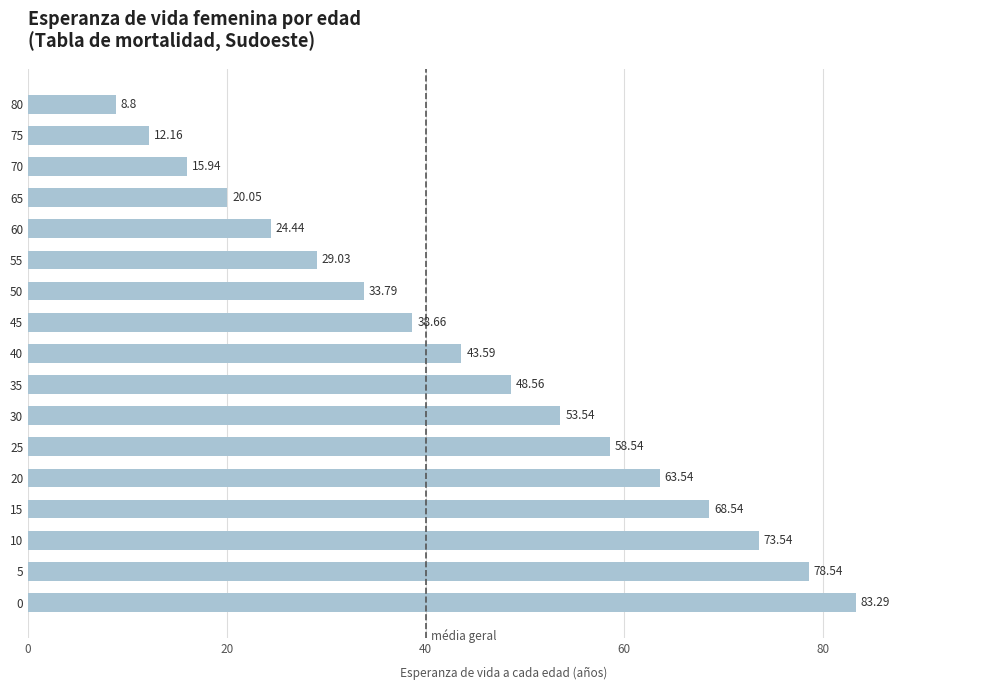

Does the chart contain any negative values?

No